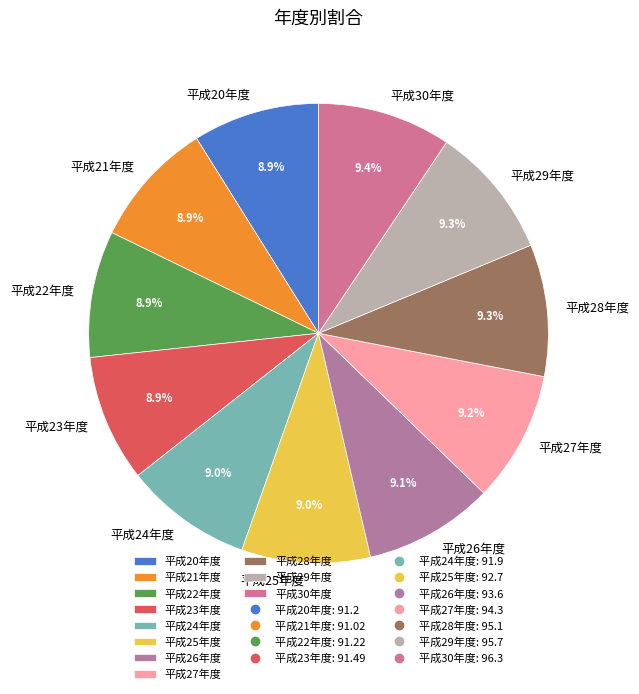

To the nearest percent, what is the average slice percentage?

9%